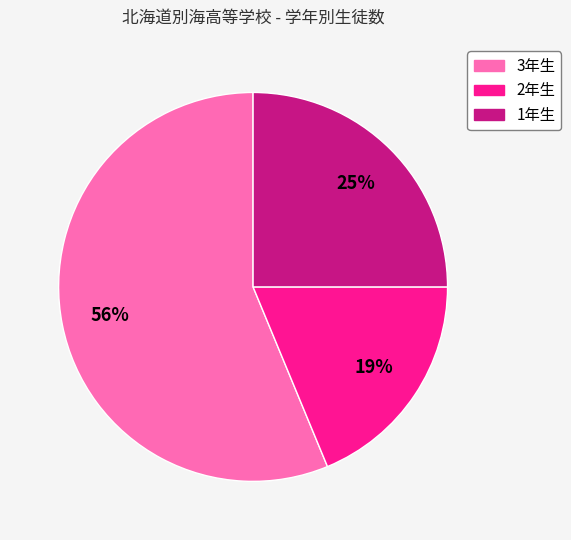

How many slices are in this pie chart?

3